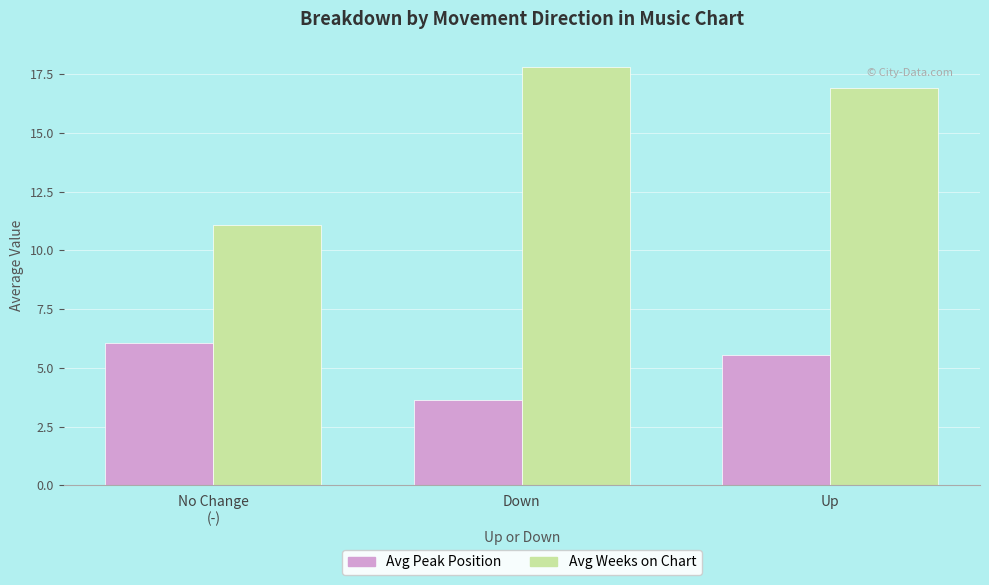

Reading left to right, list all the values displayed in this chart.

Avg Peak Position: No Change
(-)=6.1	Down=3.6	Up=5.5
Avg Weeks on Chart: No Change
(-)=11.1	Down=17.8	Up=16.9